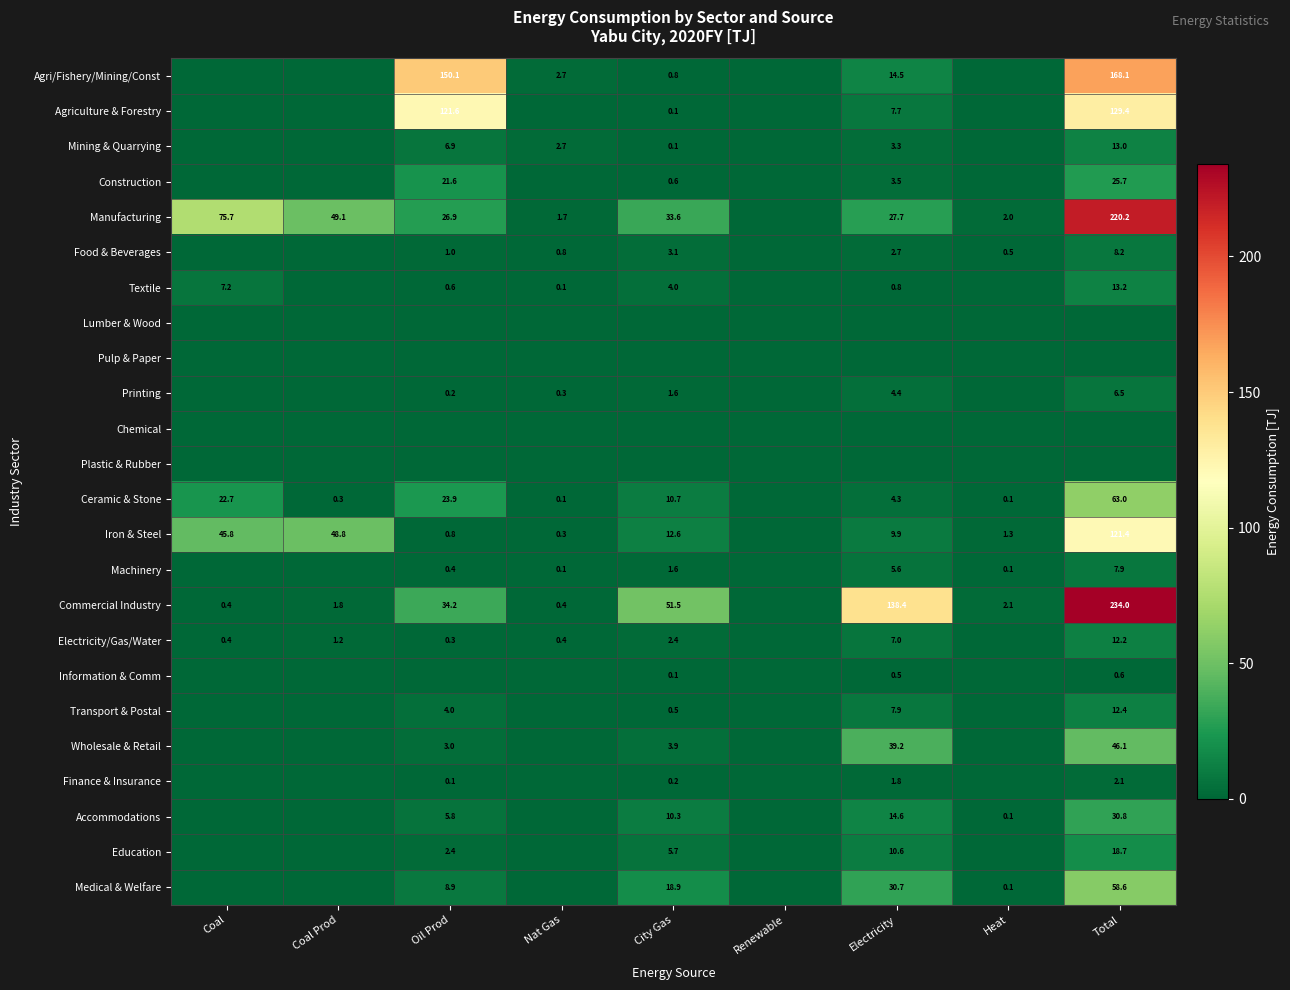

Is it true that Manufacturing equals 1.7 at Nat Gas?

True